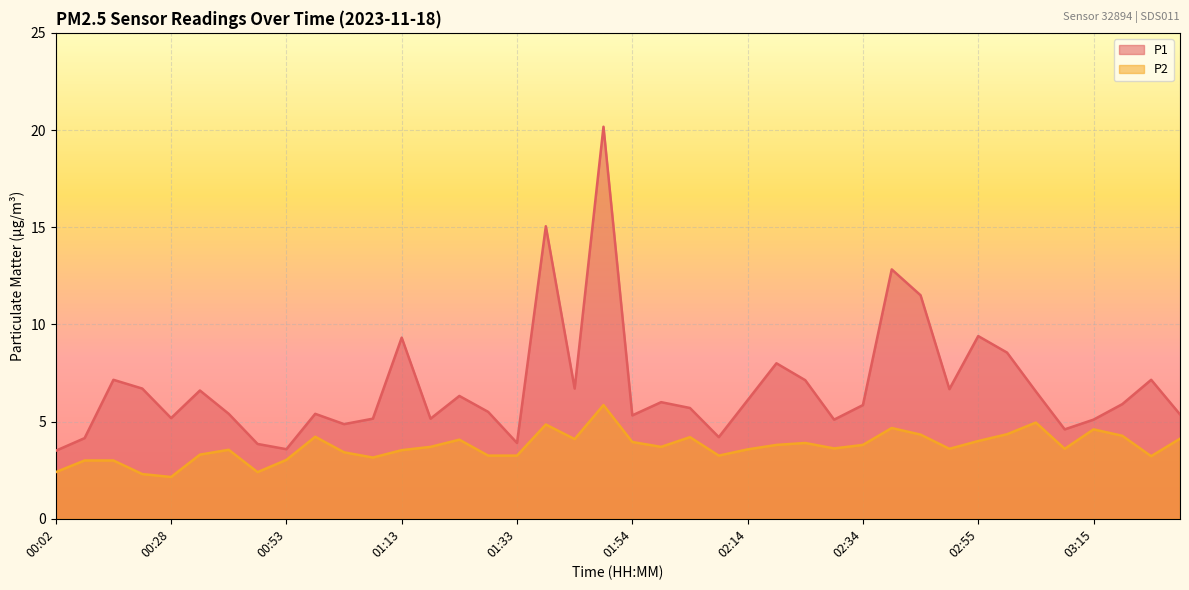

Reading right to left, extract all data points from this chart.

P1: 5.4	7.2	5.9	5.1	4.6	6.5	8.6	9.4	6.7	11.5	12.8	5.8	5.1	7.1	8.0	6.1	4.2	5.7	6.0	5.3	20.2	6.7	15.1	3.9	5.5	6.3	5.2	9.3	5.2	4.9	5.4	3.6	3.9	5.4	6.6	5.2	6.7	7.2	4.2	3.5
P2: 4.1	3.2	4.3	4.6	3.6	5.0	4.3	4.0	3.6	4.3	4.7	3.8	3.6	3.9	3.8	3.6	3.2	4.2	3.7	4.0	5.8	4.1	4.8	3.2	3.2	4.1	3.7	3.5	3.1	3.4	4.2	3.0	2.4	3.5	3.3	2.1	2.3	3.0	3.0	2.4